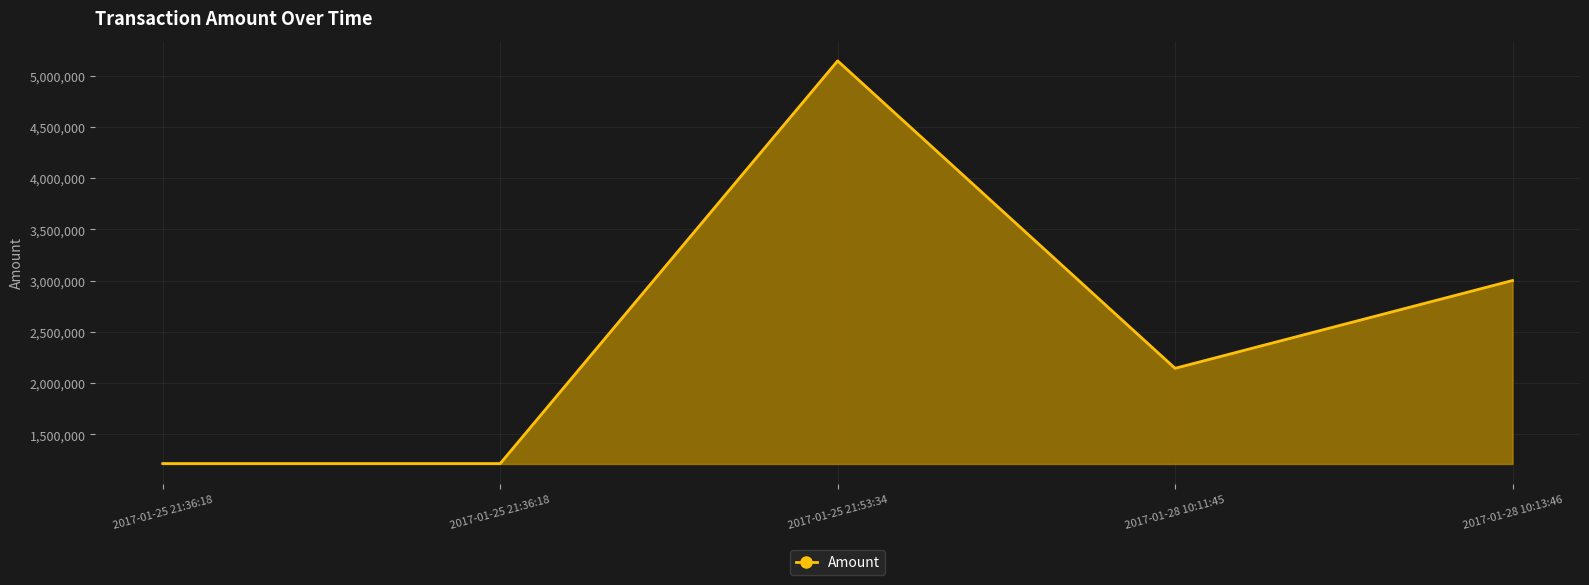

Does the chart display data point markers on the line(s)?

No